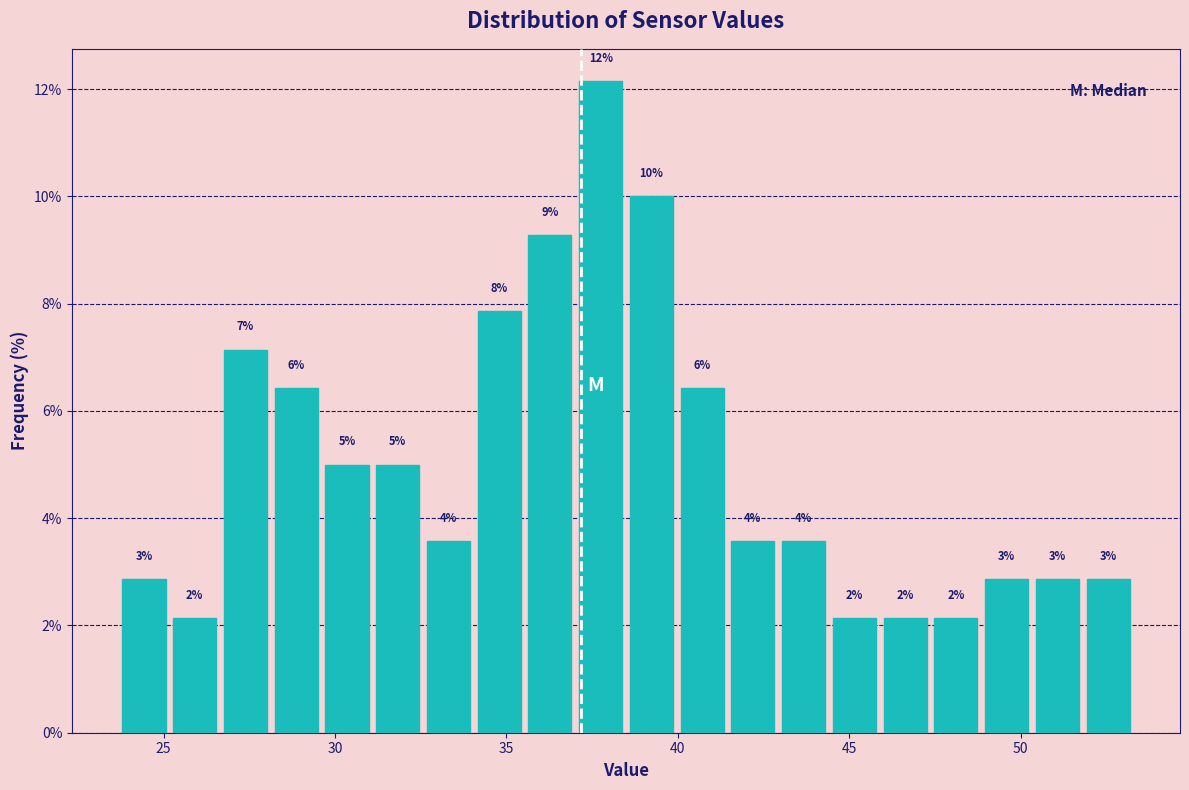

Read against the x-axis, roughly where is the centre of the tallest bar?

37.5